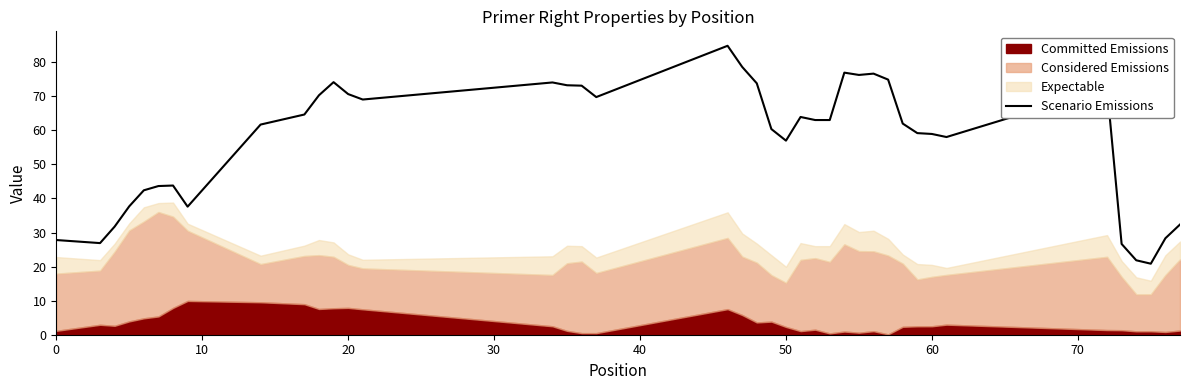

Is it true that Scenario Emissions equals 82.7 at 60?

False